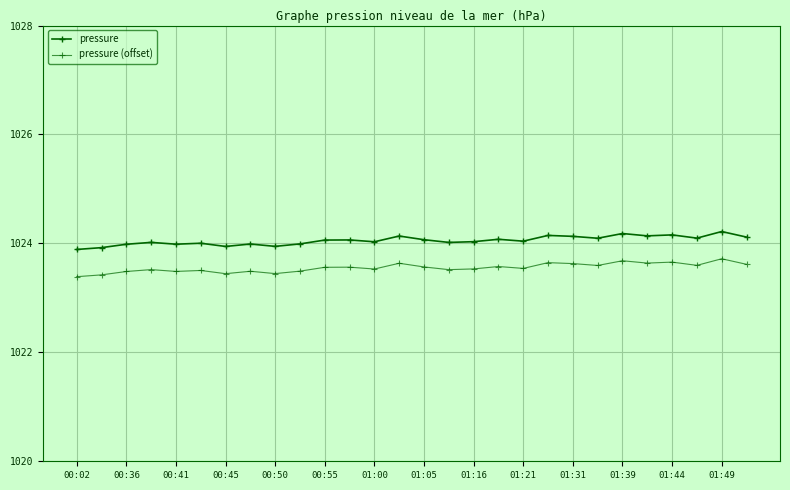

True or false: pressure (offset) and pressure cross at least once.

False